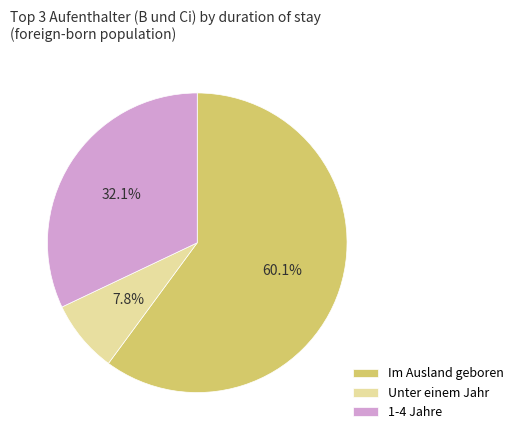

Which category accounts for the majority?

Im Ausland geboren